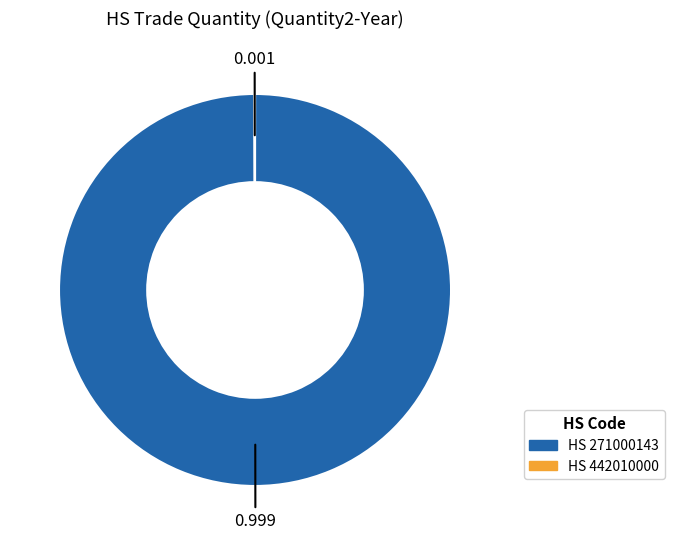

Does any single category account for the majority?

Yes